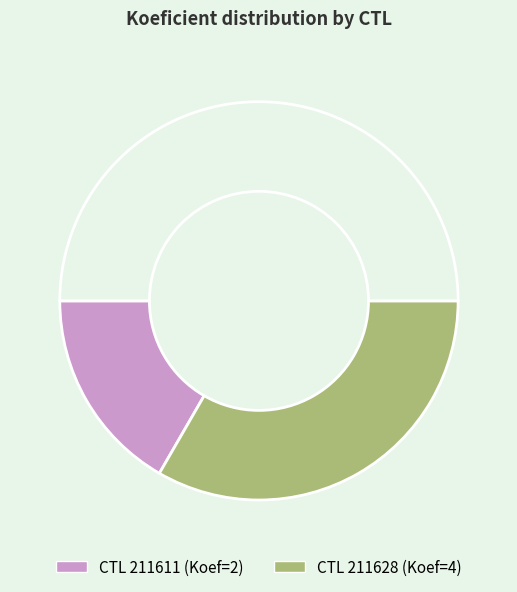

Rank the categories by value from lowest to highest.

211611, 211628